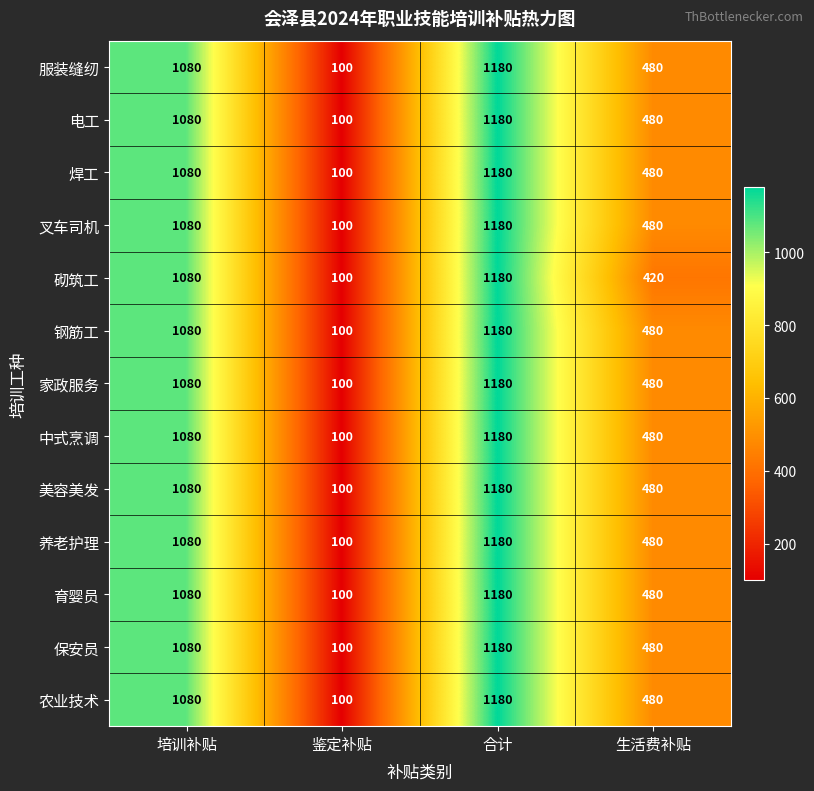

List the labels in order of 钢筋工 value, largest first.

合计, 培训补贴, 生活费补贴, 鉴定补贴